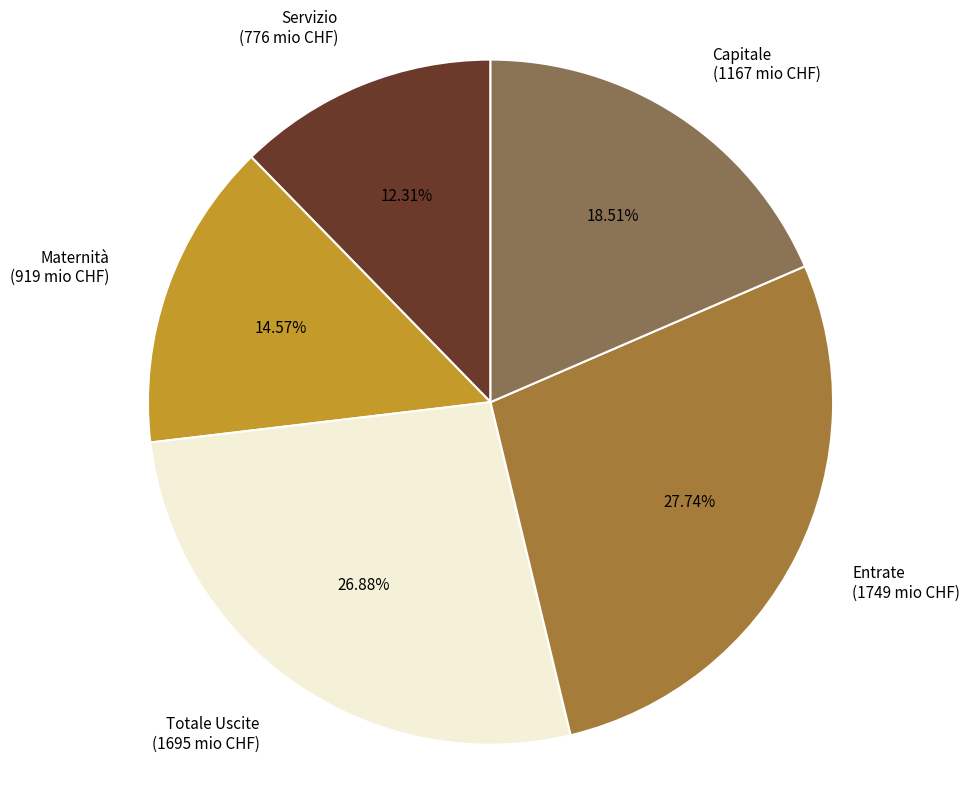

Is it true that Maternità is 15% of the pie?

True